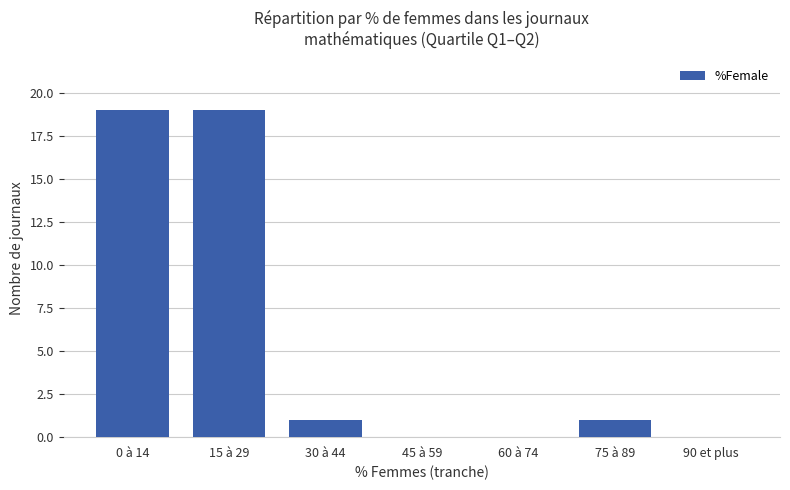

Which has a higher value, 75 à 89 or 45 à 59?

75 à 89